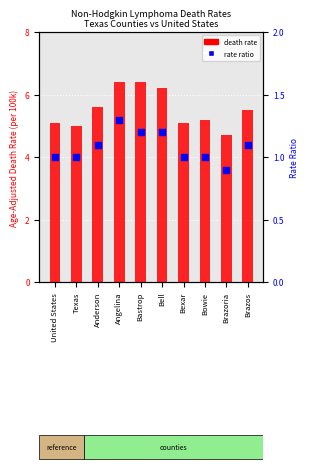

At how many categories does at least one series exceed 3?

10